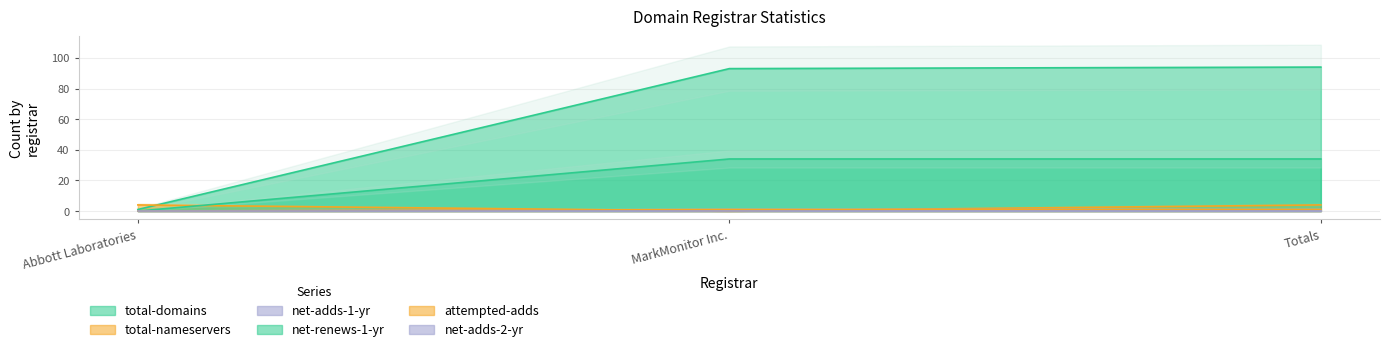

What is the total value across all series at MarkMonitor Inc.?

129